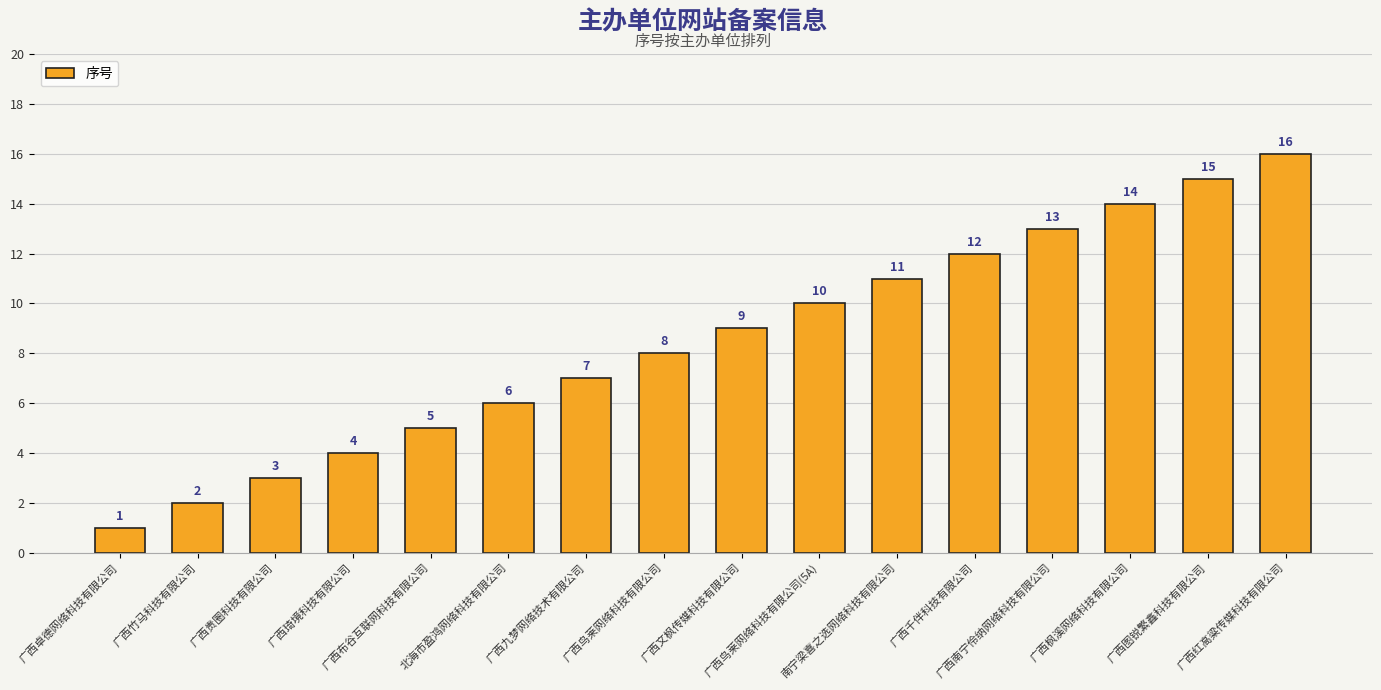

What position from the right is 广西图锐繁鑫科技有限公司?

2